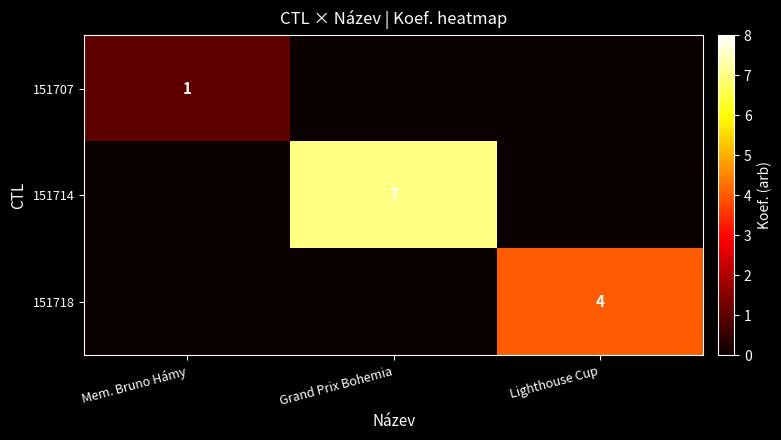

What is the greatest value displayed?

7